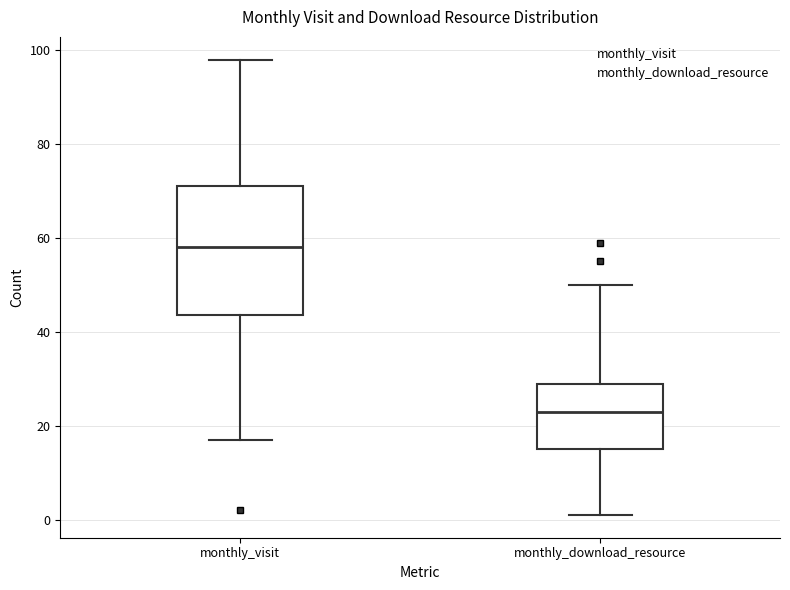

Where is the lower edge of the box for monthly_download_resource on the y-axis? The values are not printed on the chart, so give them approximately, as read against the axis.

16